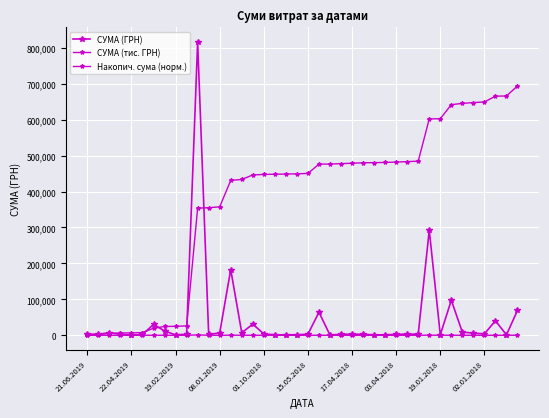

Reading left to right, list all the values displayed in this chart.

СУМА (ГРН): 2992.0	2944.0	7000.0	2780.5	648.0	2232.0	30256.2	11935.2	1051.9	2939.9	816174.9	2392.0	6510.0	182806.1	6863.2	30937.5	3750.0	1320.0	1348.7	1381.9	2950.0	64206.3	578.0	2882.0	2976.6	2882.0	1162.7	1162.7	2593.0	3283.8	3073.9	292604.3	1540.9	97326.0	8683.0	5916.0	3858.8	40411.3	1150.0	69308.2
СУМА (тис. ГРН): 3.6	3.5	8.4	3.3	0.8	2.7	36.3	14.3	1.3	3.5	979.4	2.9	7.8	219.4	8.2	37.1	4.5	1.6	1.6	1.7	3.5	77.0	0.7	3.5	3.6	3.5	1.4	1.4	3.1	3.9	3.7	351.1	1.8	116.8	10.4	7.1	4.6	48.5	1.4	83.2
Накопич. сума (норм.): 1202.0	2384.8	5197.0	6314.1	6574.5	7471.2	19626.6	24421.6	24844.2	26025.3	353924.2	354885.2	357500.6	430943.1	433700.4	446129.5	447636.1	448166.4	448708.2	449263.4	450448.6	476243.5	476475.7	477633.6	478829.4	479987.3	480454.4	480921.5	481963.3	483282.5	484517.5	602071.5	602690.5	641791.3	645279.7	647656.5	649206.8	665442.0	665904.0	693748.7